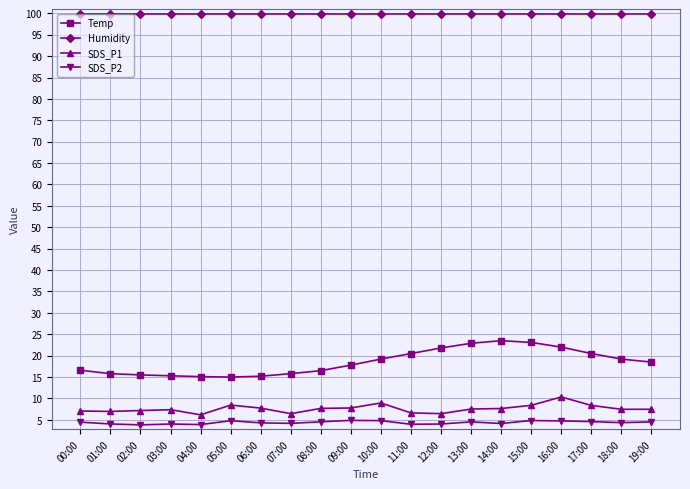

At which label does SDS_P1 reach its peak?

16:00